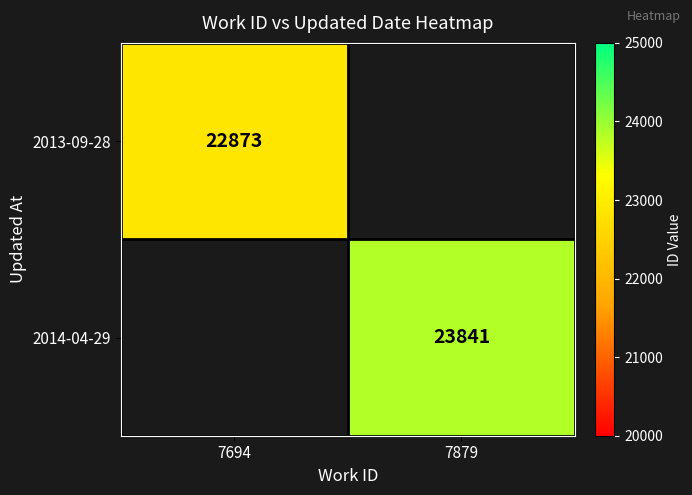

True or false: 2013-09-28 has a value of 22873 at 7694.

True